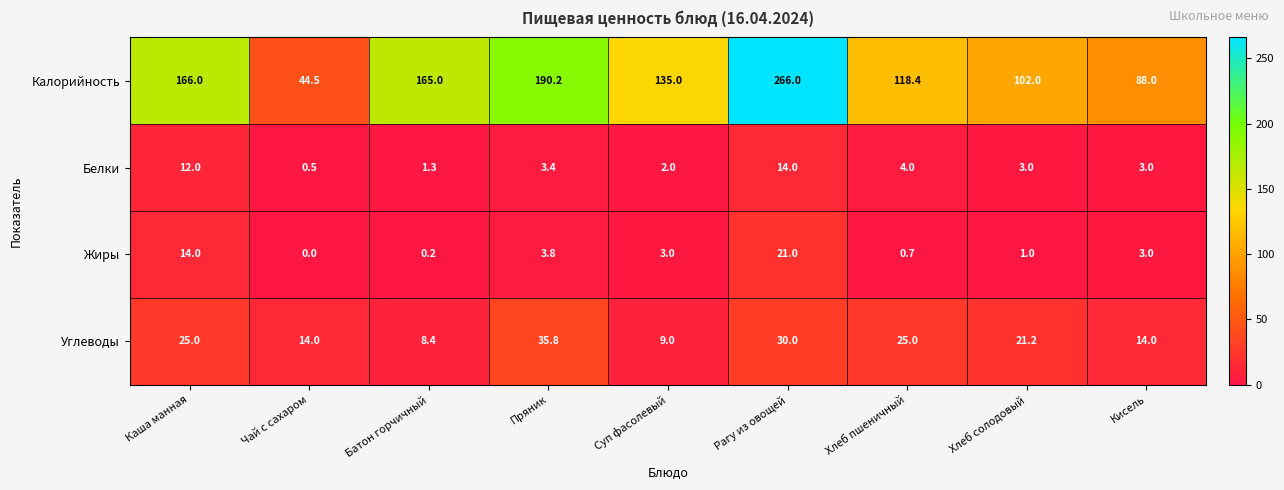

True or false: Калорийность has a value of 44.5 at Чай с сахаром.

True